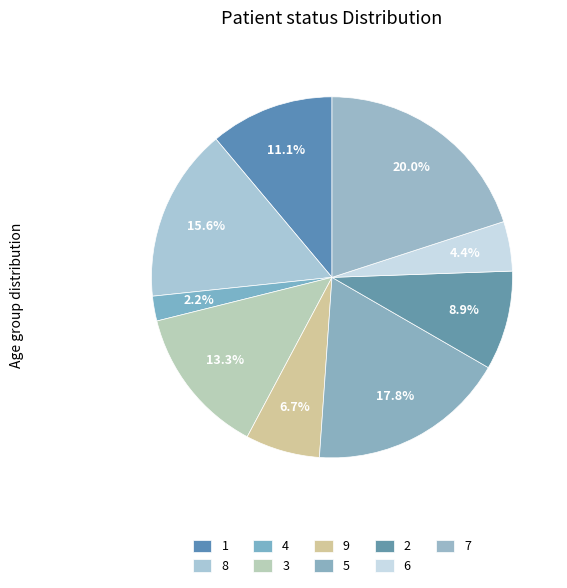

Which has a higher value, 9 or 8?

8